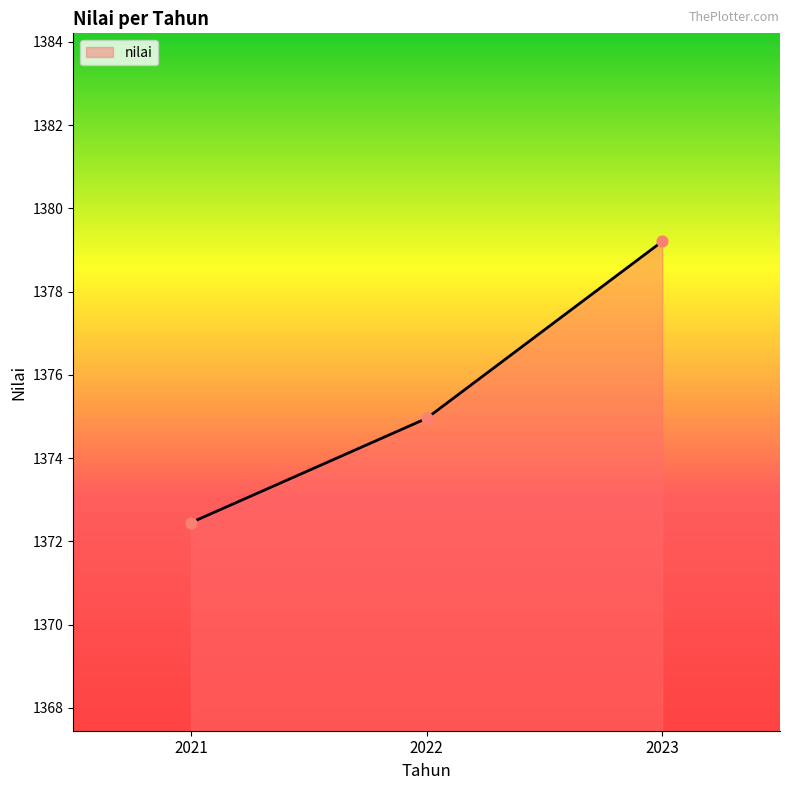

What is the ratio of the value at 2021 to the value at 2023?

1.0